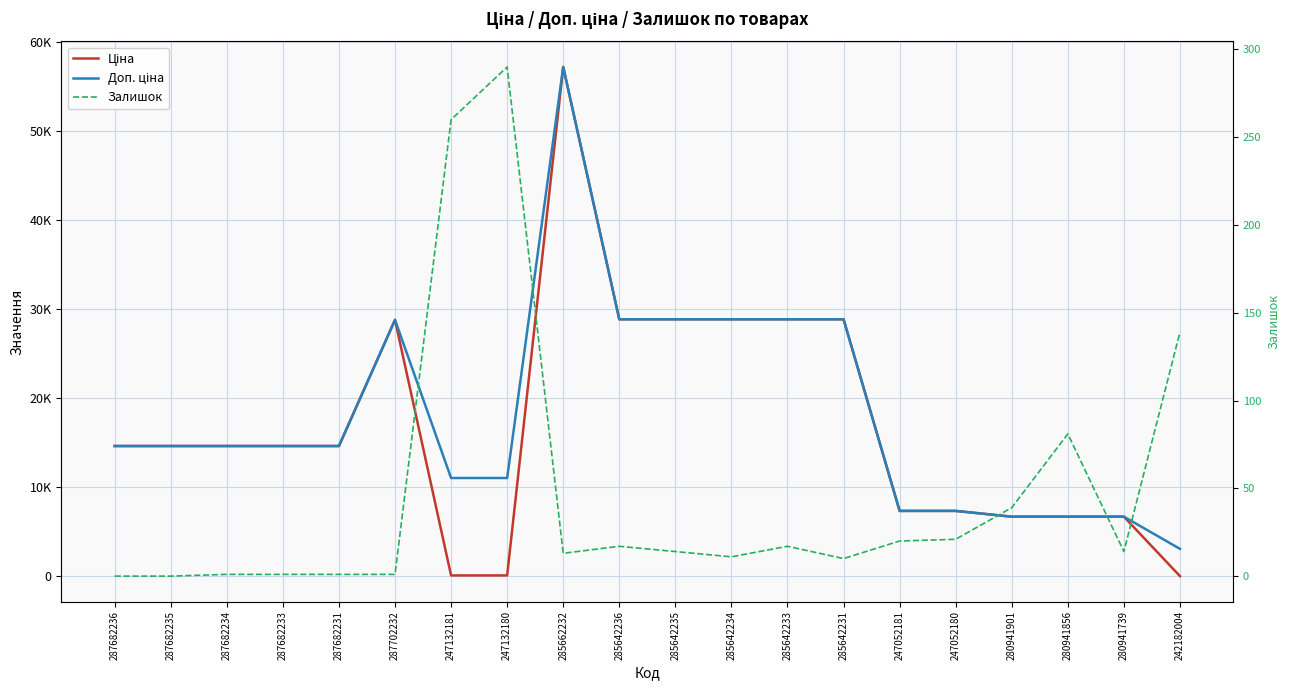

Which series has the largest total across all categories?

Доп. ціна